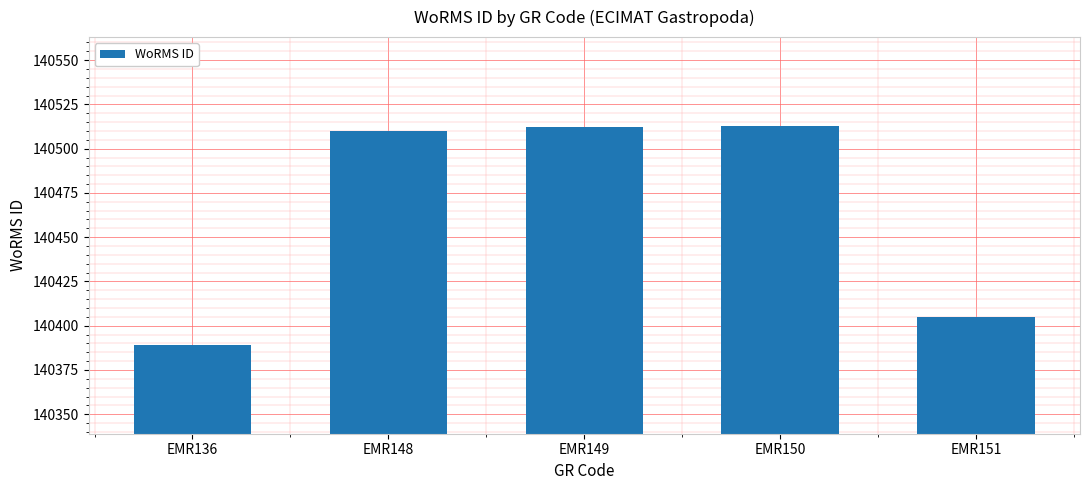

Approximately how many times larger is the value at EMR149 compared to EMR148?

1.0